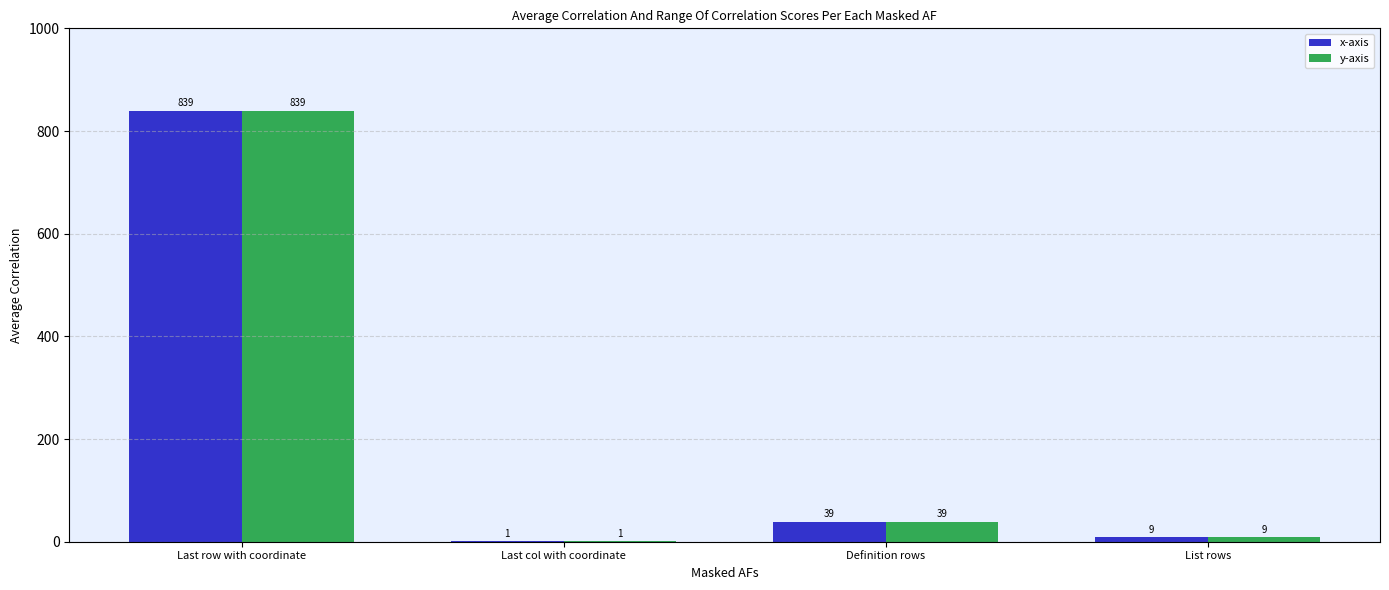

Which category has the highest value in the y-axis series?

Last row with coordinate